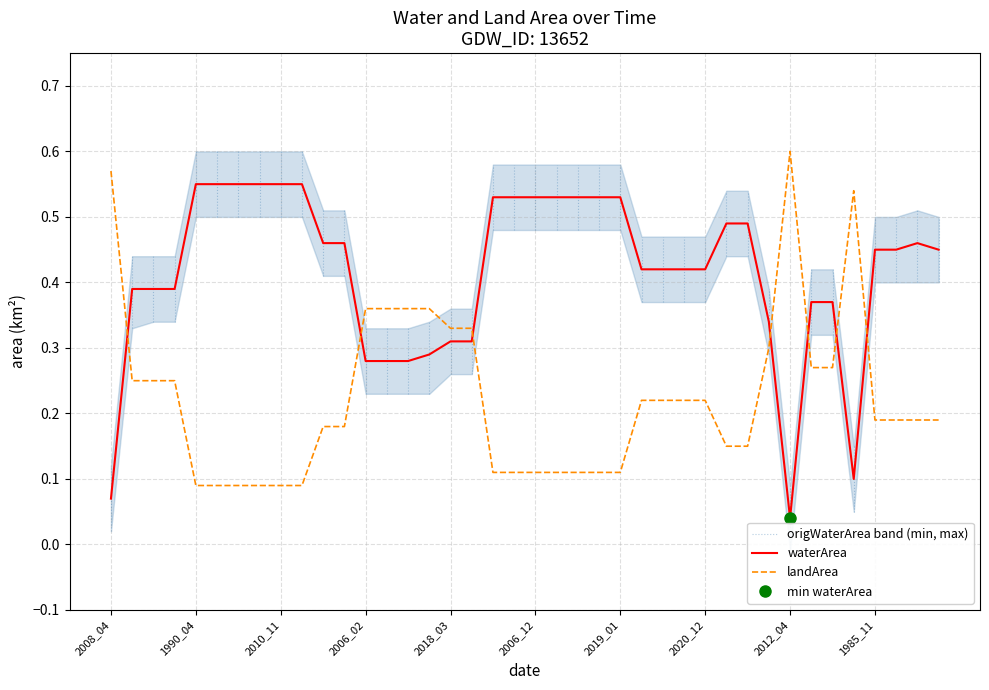

What is the spread (max minus min) of values at 25?

0.2